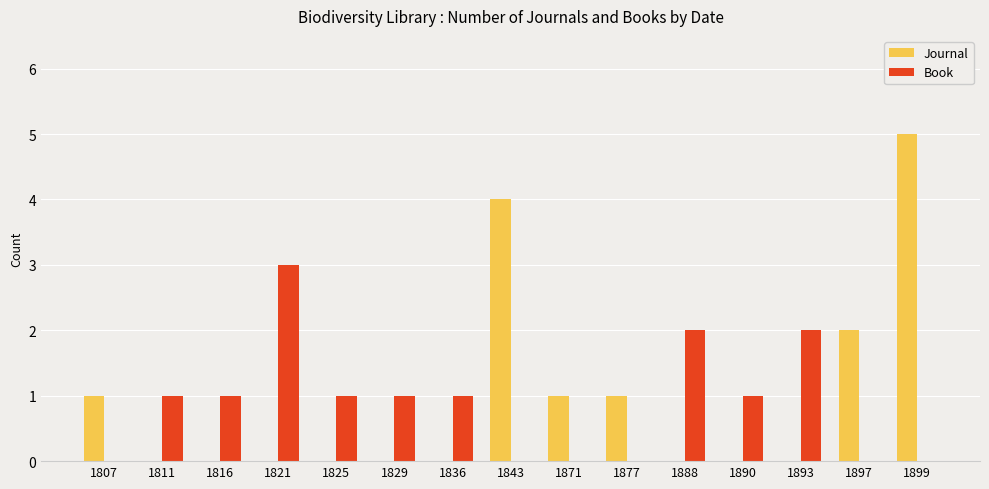

Which series has the widest spread of values?

Journal